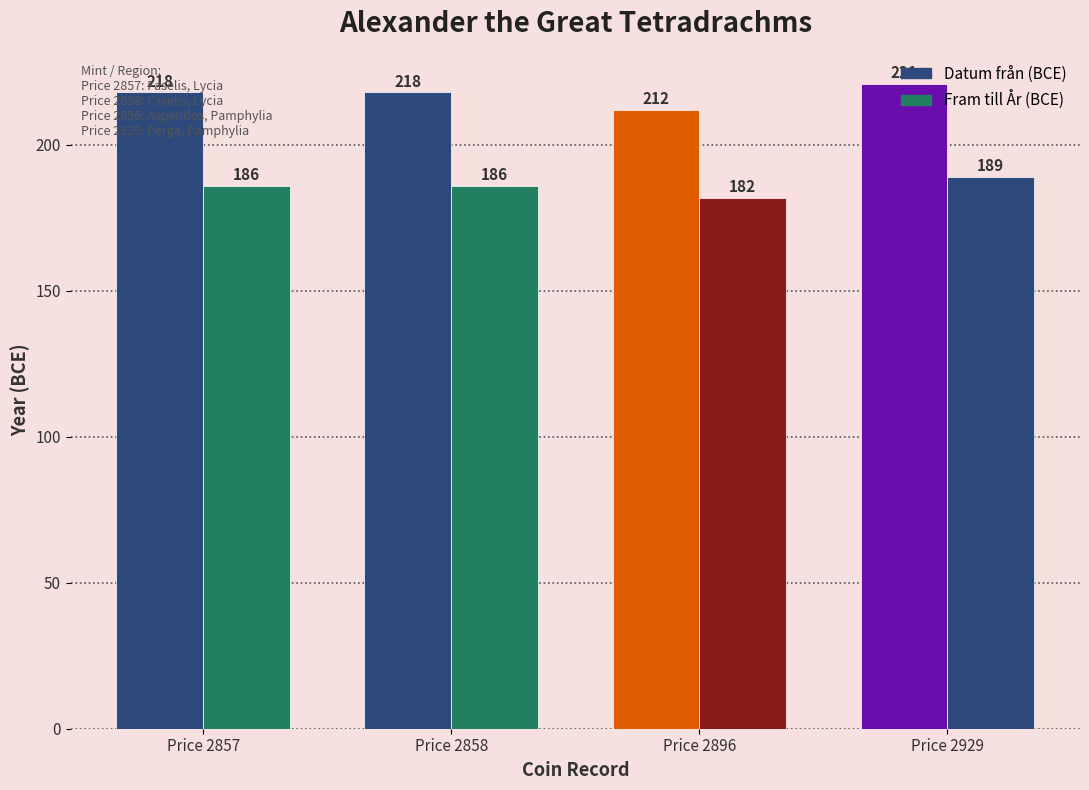

Reading right to left, what are all the values shown in this chart?

Datum från (BCE): Price 2929=221	Price 2896=212	Price 2858=218	Price 2857=218
Fram till År (BCE): Price 2929=189	Price 2896=182	Price 2858=186	Price 2857=186